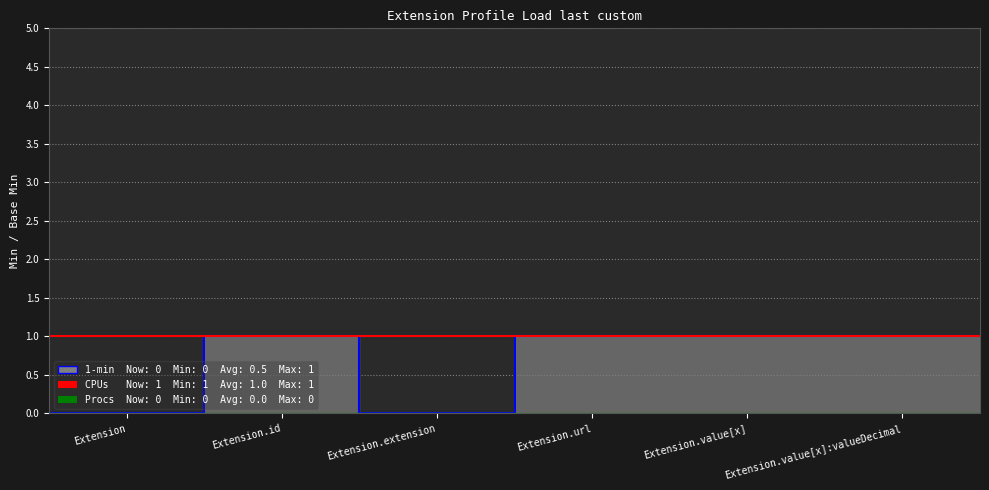

Which category has the highest value in the CPUs series?

Extension